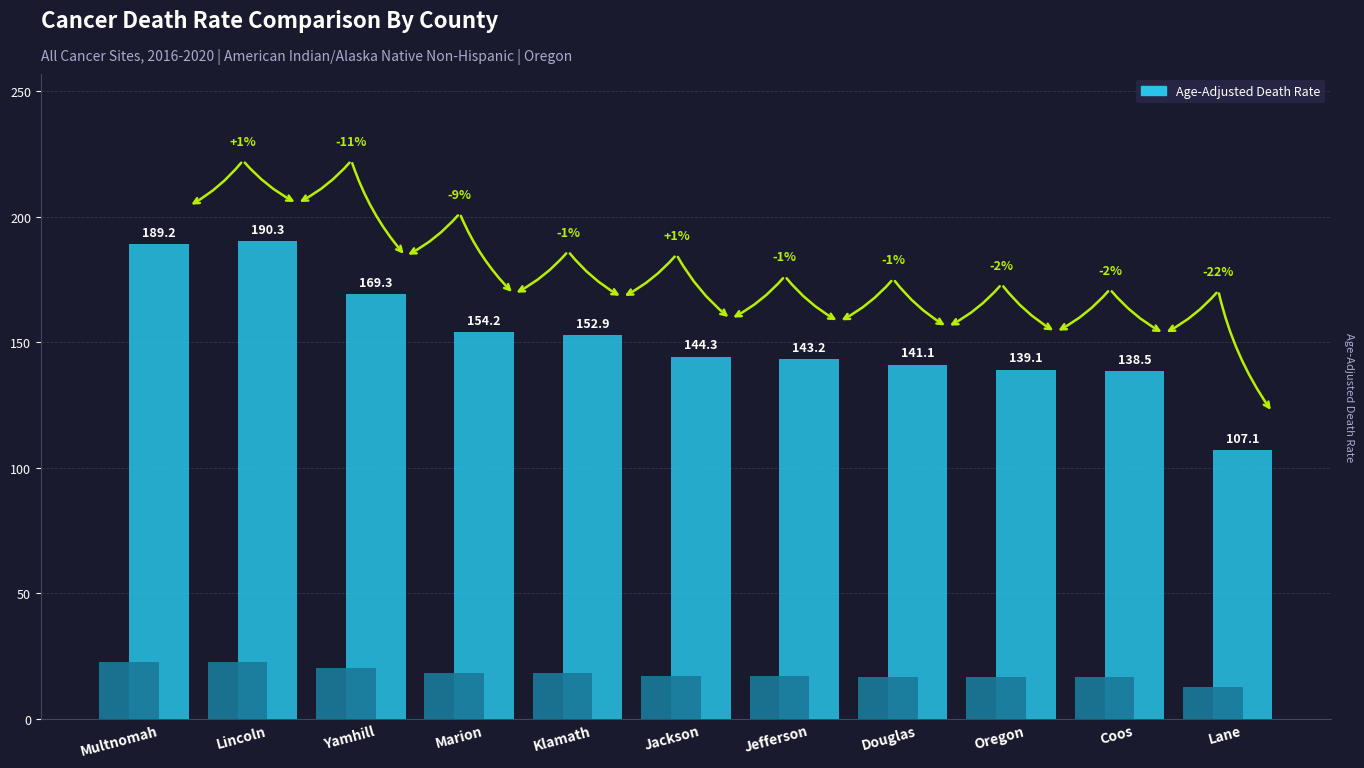

Is it true that the value at Multnomah is 314.9?

False